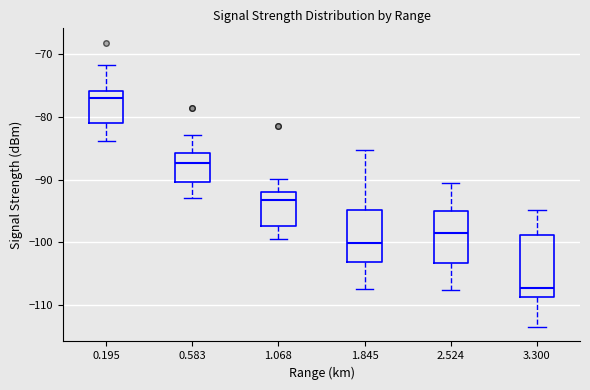

Which box has the lowest median line?

3.300